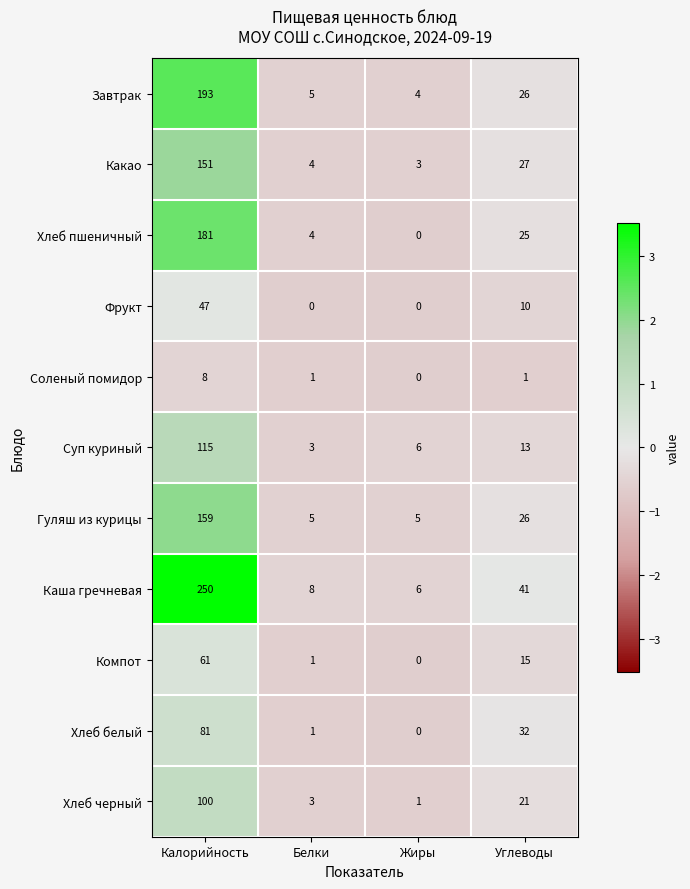

What is the maximum value shown in the chart?

250